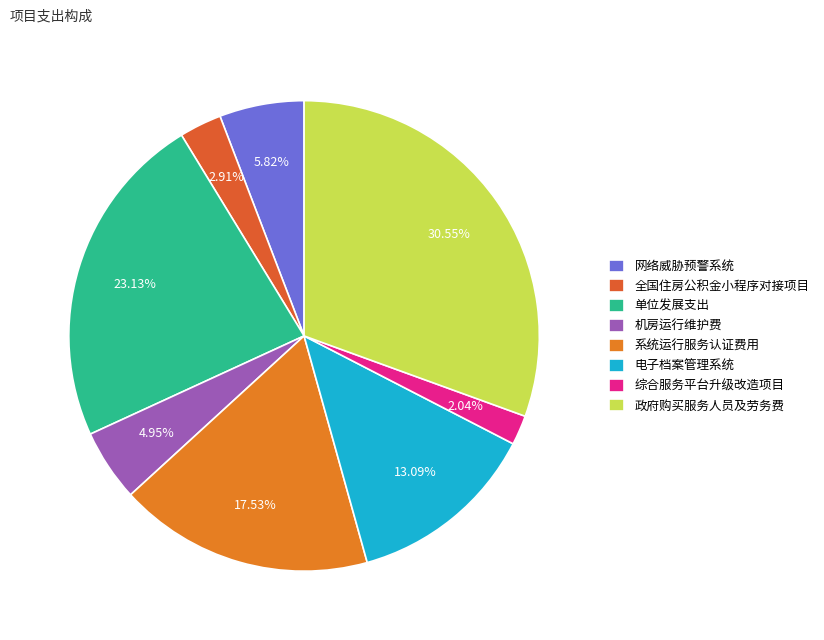

What is the change in value from 网络威胁预警系统 to 全国住房公积金小程序对接项目?

-400000